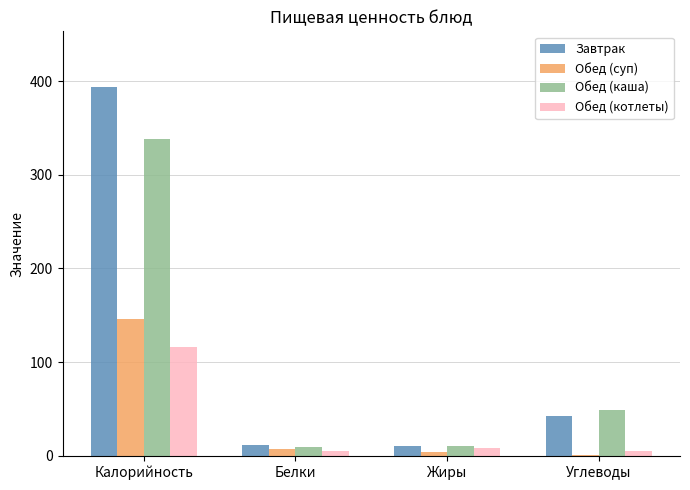

What is the sum of all Обед (котлеты) values?

134.4